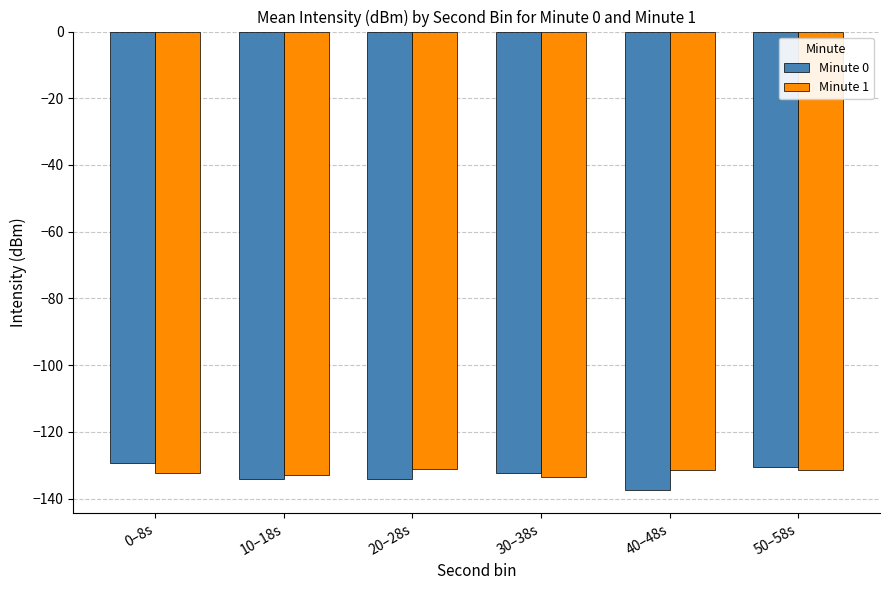

At which label does Minute 0 first exceed -132?

0–8s